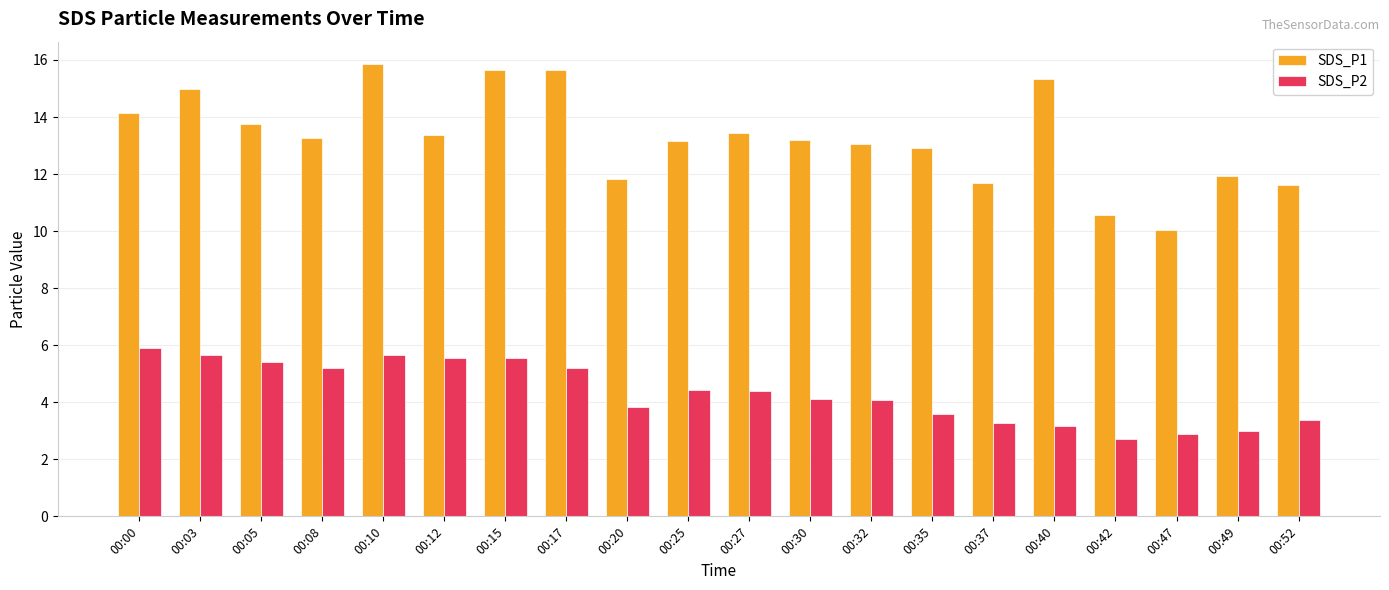

What is the difference between the maximum and minimum values in the SDS_P2 series?

3.2